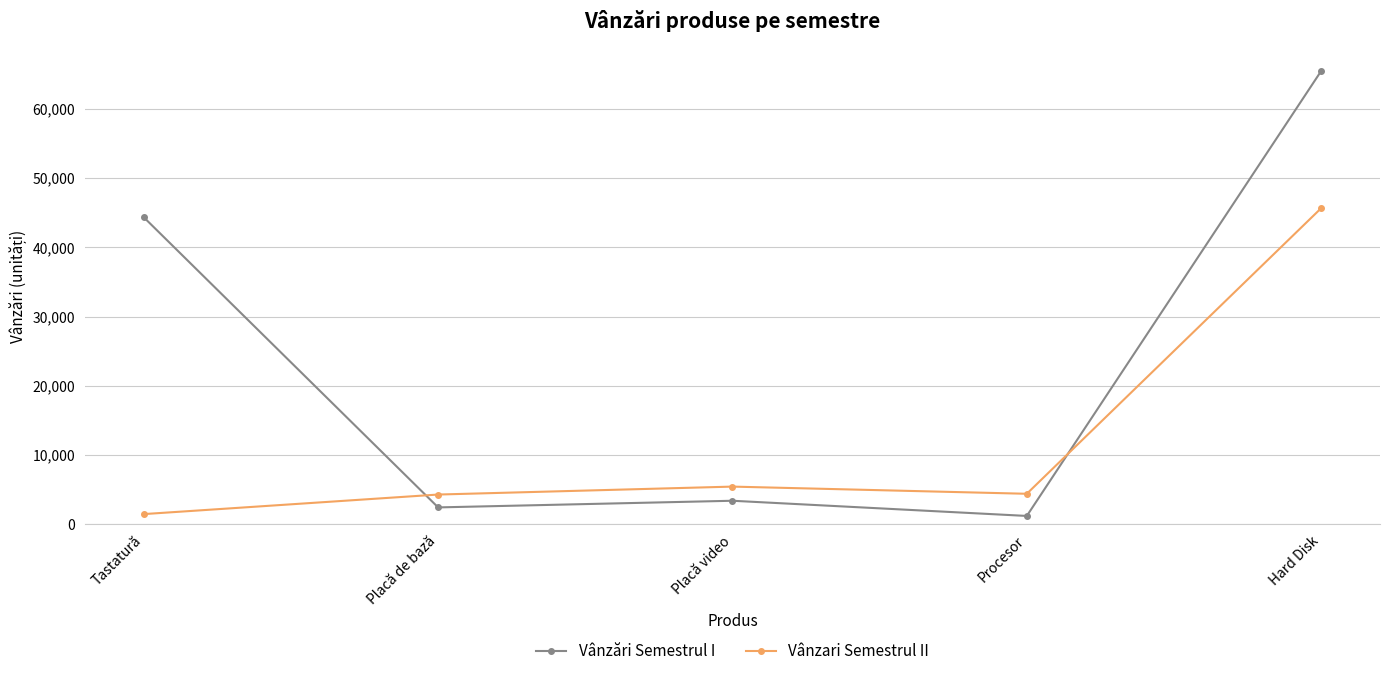

Which series ends up on top after the final intersection of Vânzări Semestrul I and Vânzari Semestrul II?

Vânzări Semestrul I